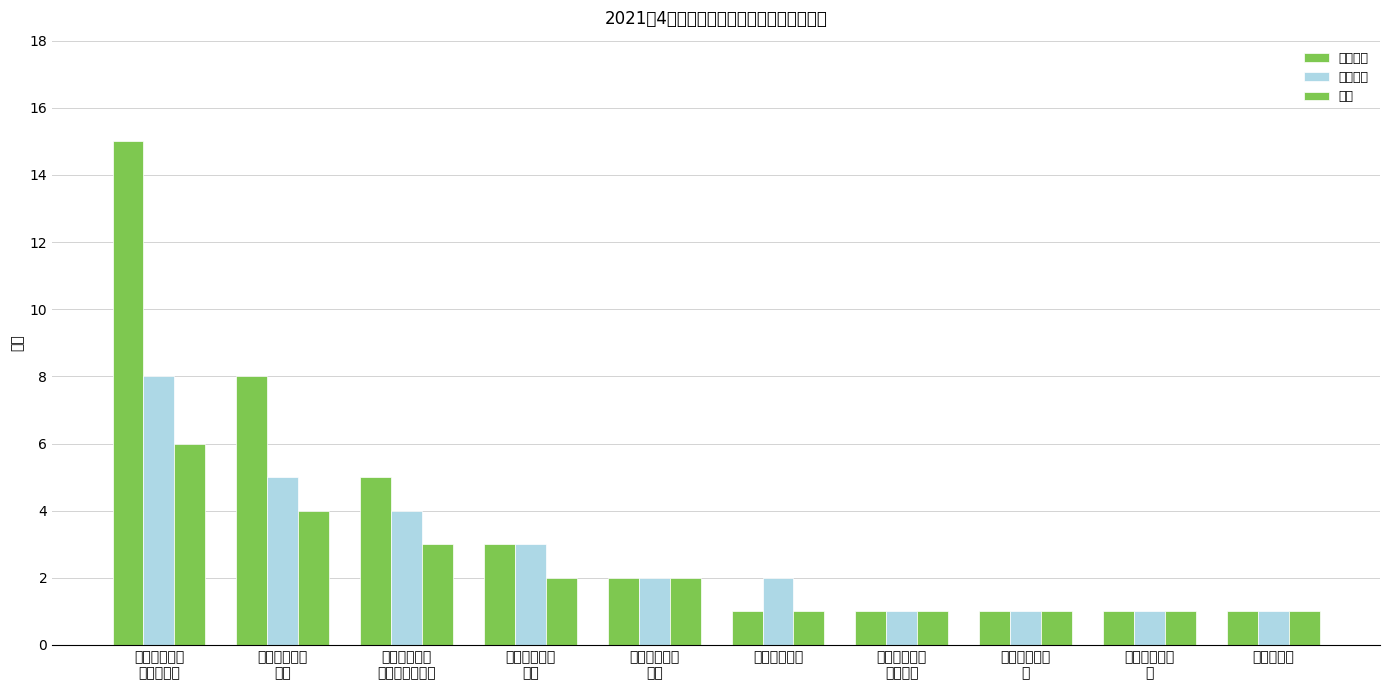

The value of 有毒有害 at 常熟市皮革制
品厂 is 3. True or false?

True